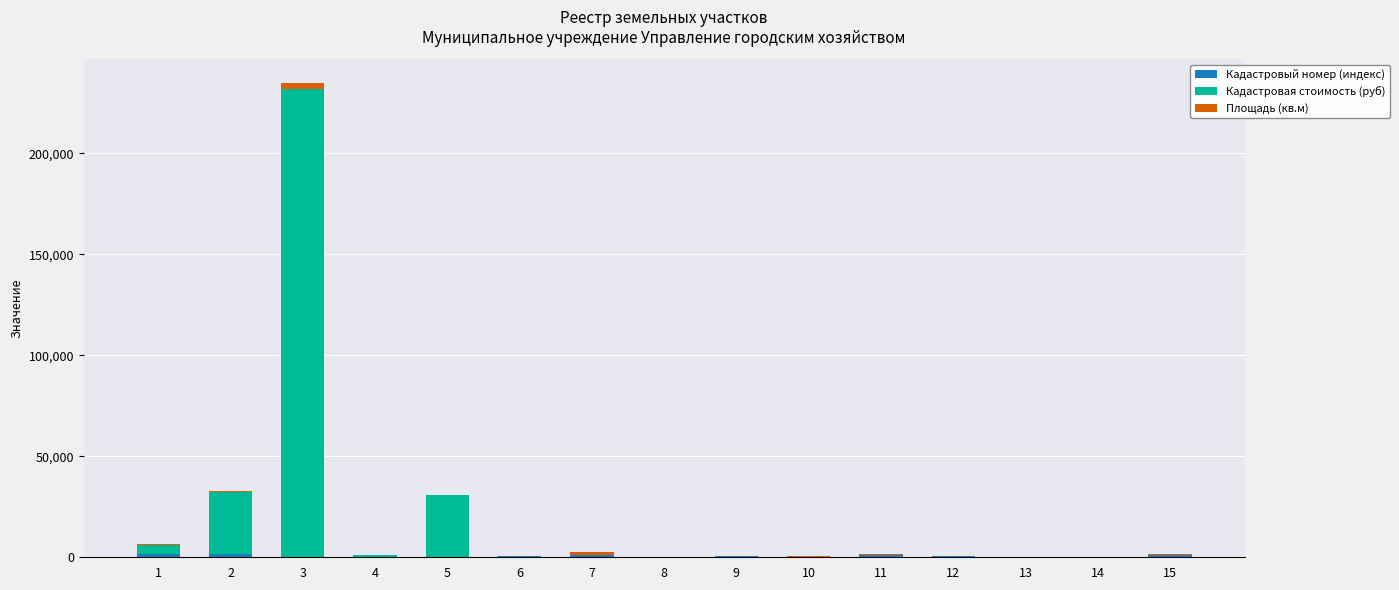

Which series has the widest spread of values?

Кадастровая стоимость (руб)